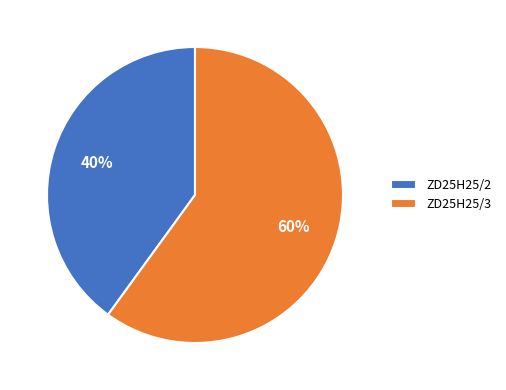

Is the sum of ZD25H25/2 and ZD25H25/3 greater than half?

Yes